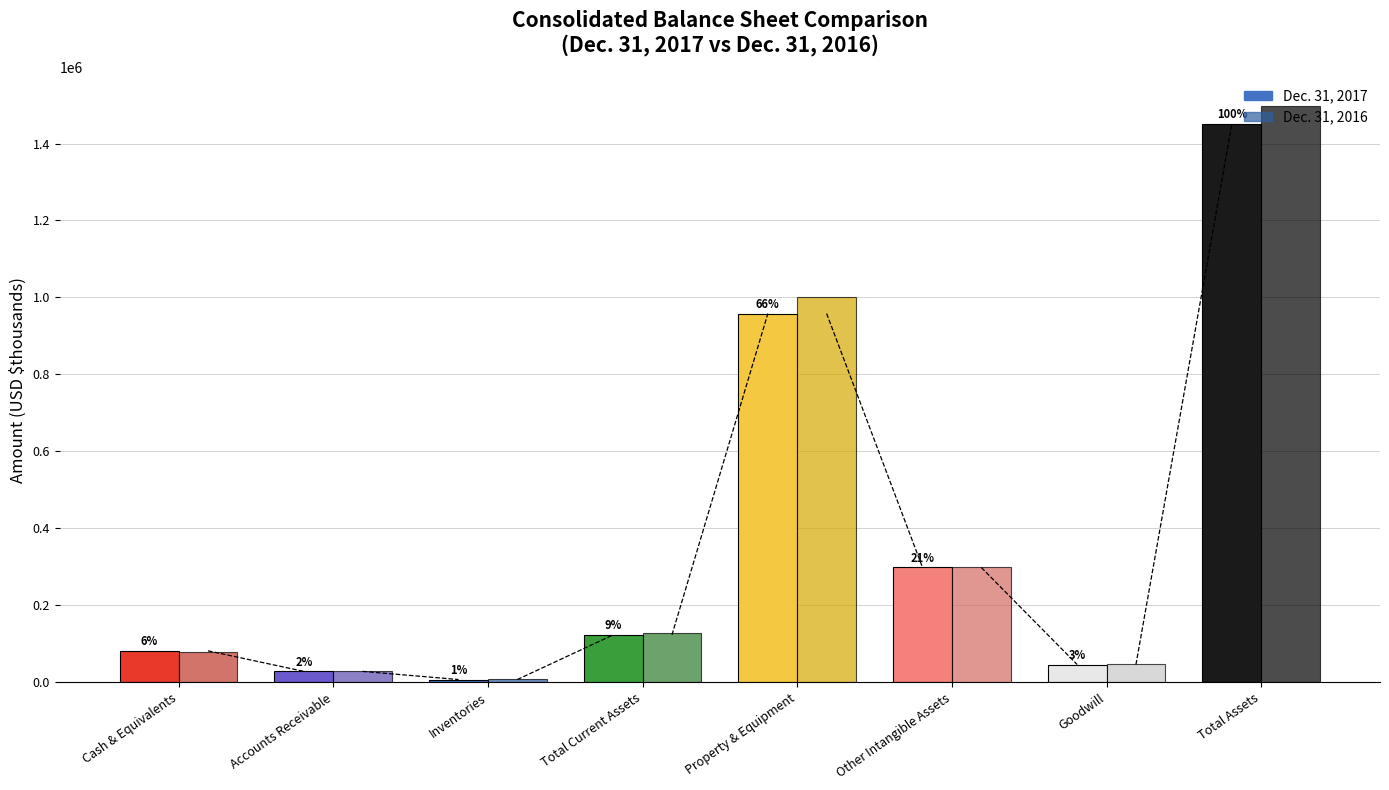

At Goodwill, list the series in order from smallest to largest.

Dec. 31, 2017, Dec. 31, 2016